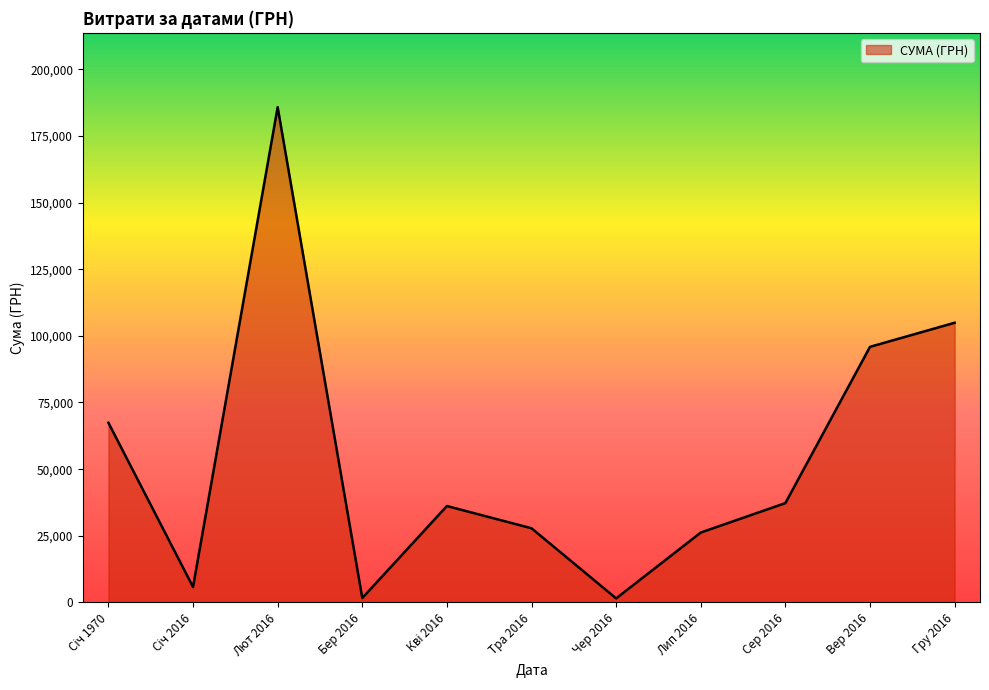

Where is the data nearest to the value 93649?

Вер 2016